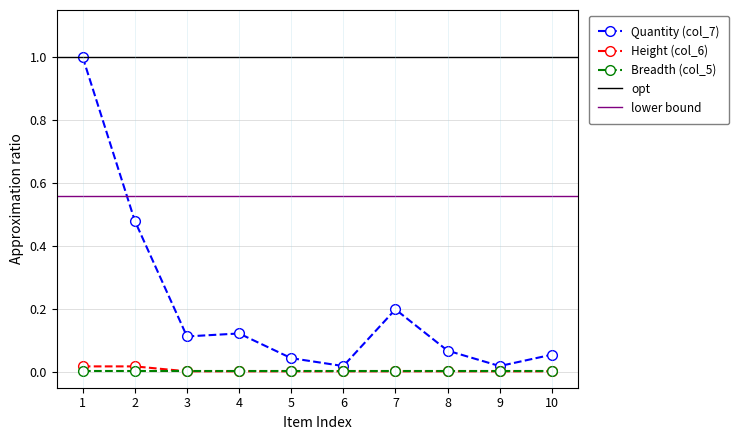

True or false: Height (col_6) and Quantity (col_7) intersect in this chart.

False